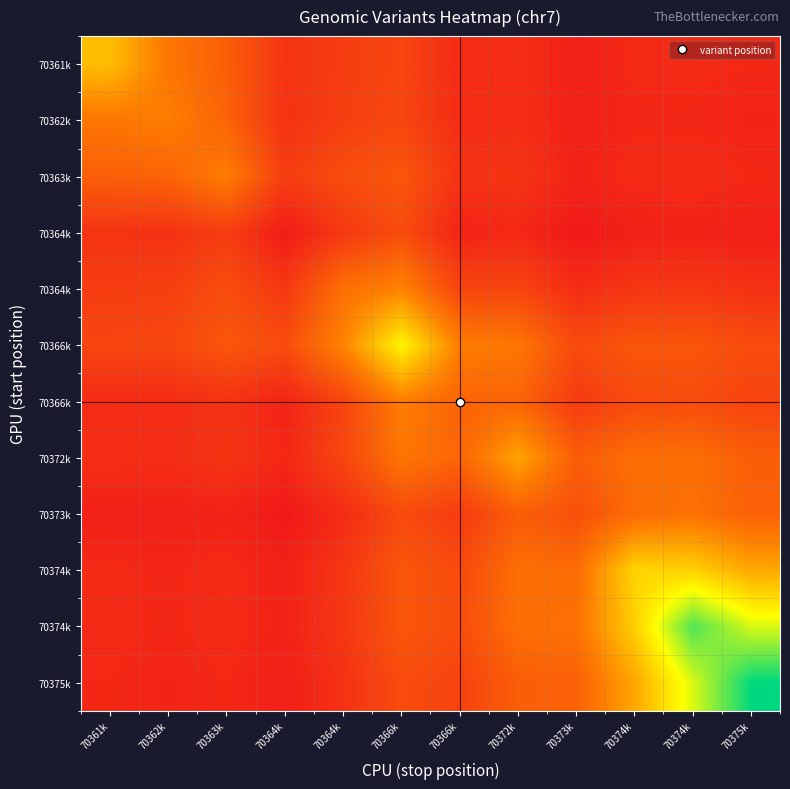

At how many categories does at least one series exceed 34?

2